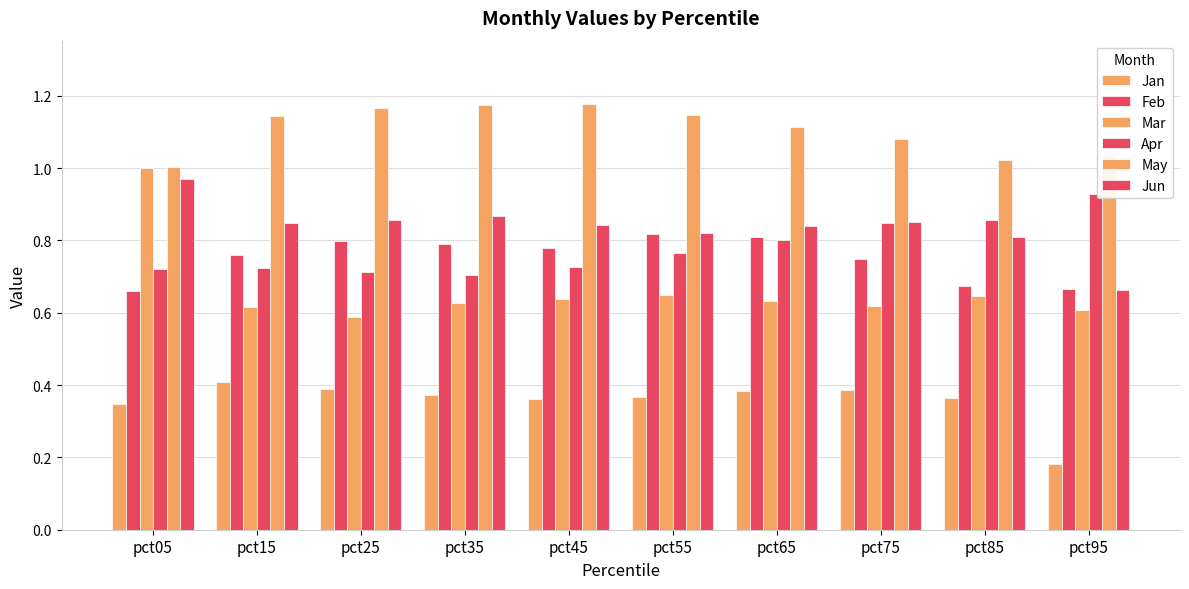

What is the value of the Mar bar at the 2nd from the left?

0.6